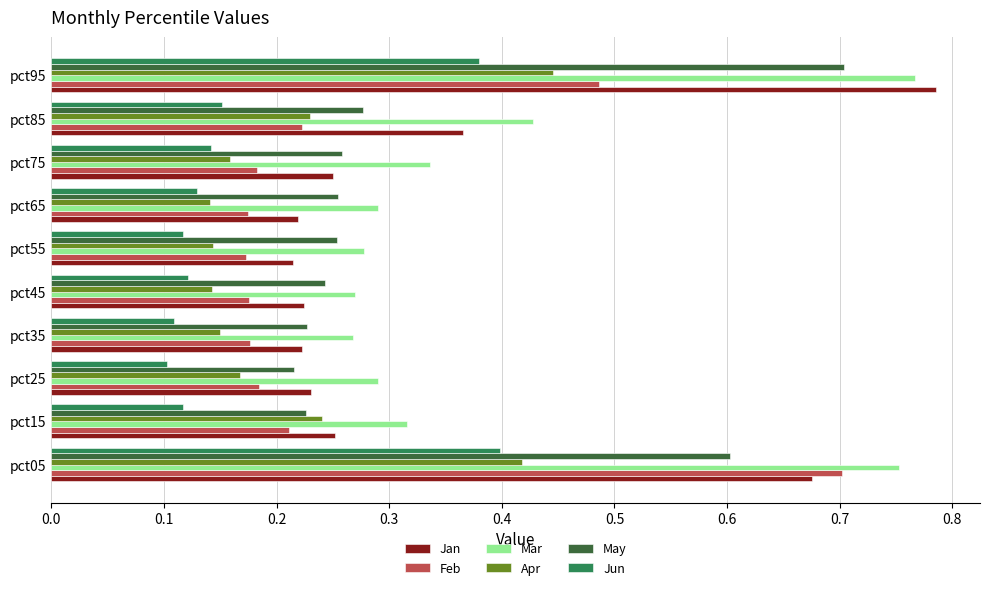

Which category has the highest value in the Jun series?

pct05